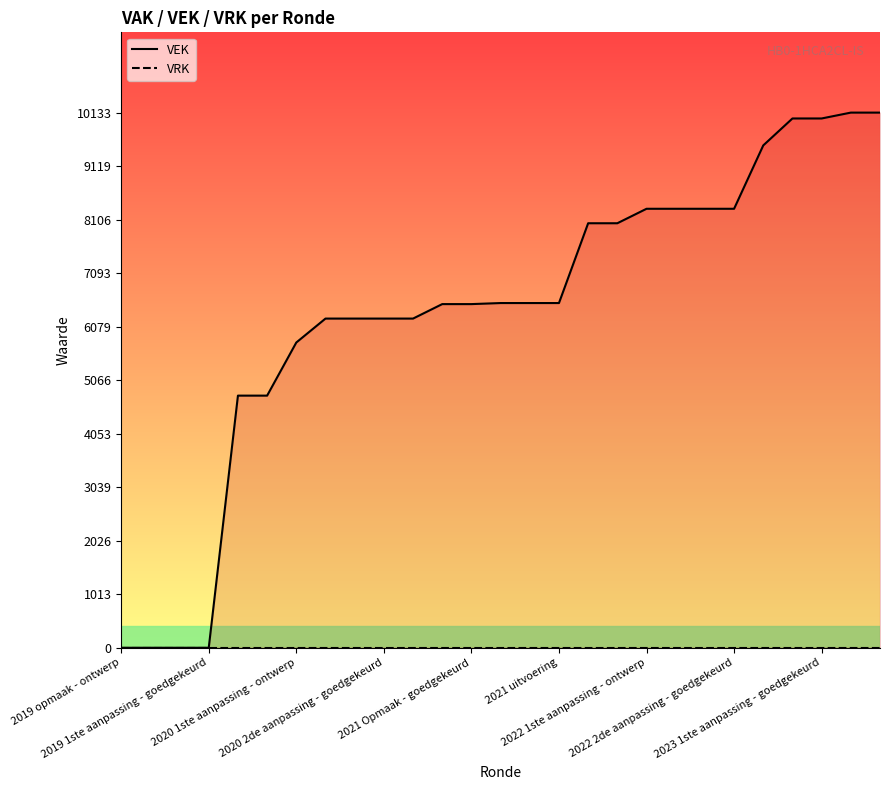

Read the VEK value at 2022 2de aanpassing - goedgekeurd.

8312